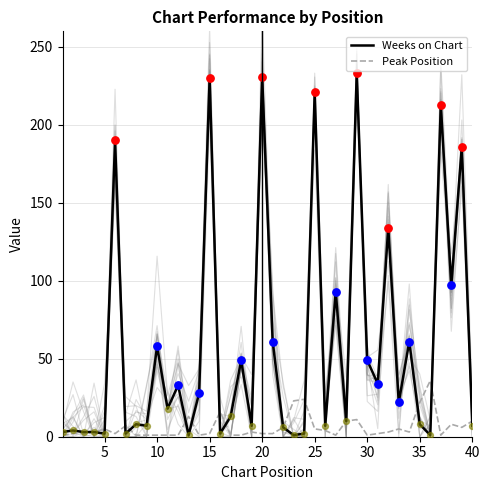

Is the value of Peak Position at 15 greater than the value of Weeks on Chart at 25?

No